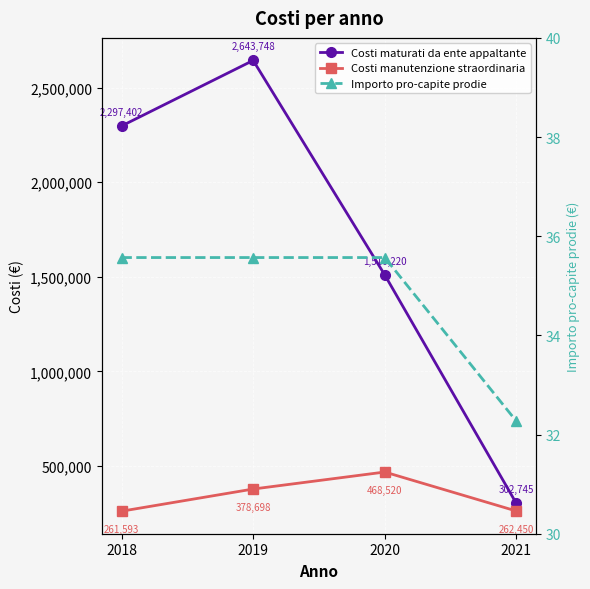

What is the average value of the Costi maturati da ente appaltante series?

1688528.7